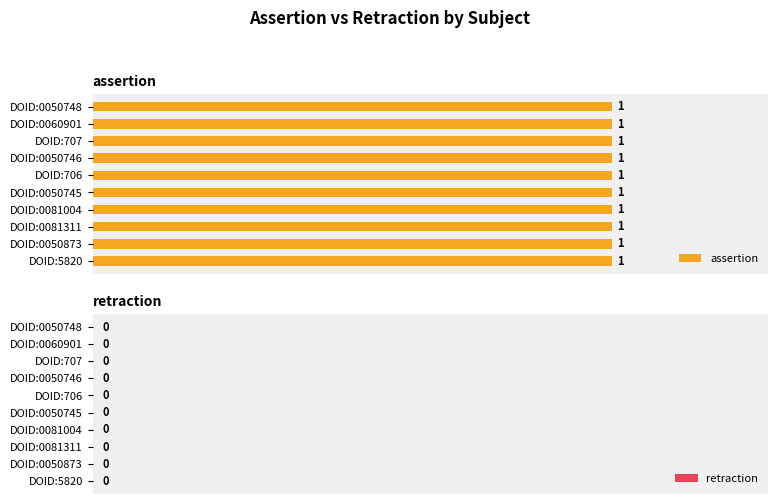

Count the number of categories in the chart.

10